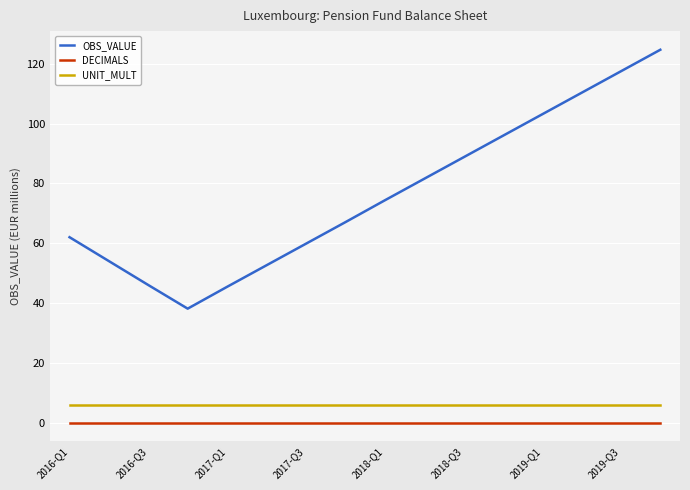

Which series has the largest total across all categories?

OBS_VALUE